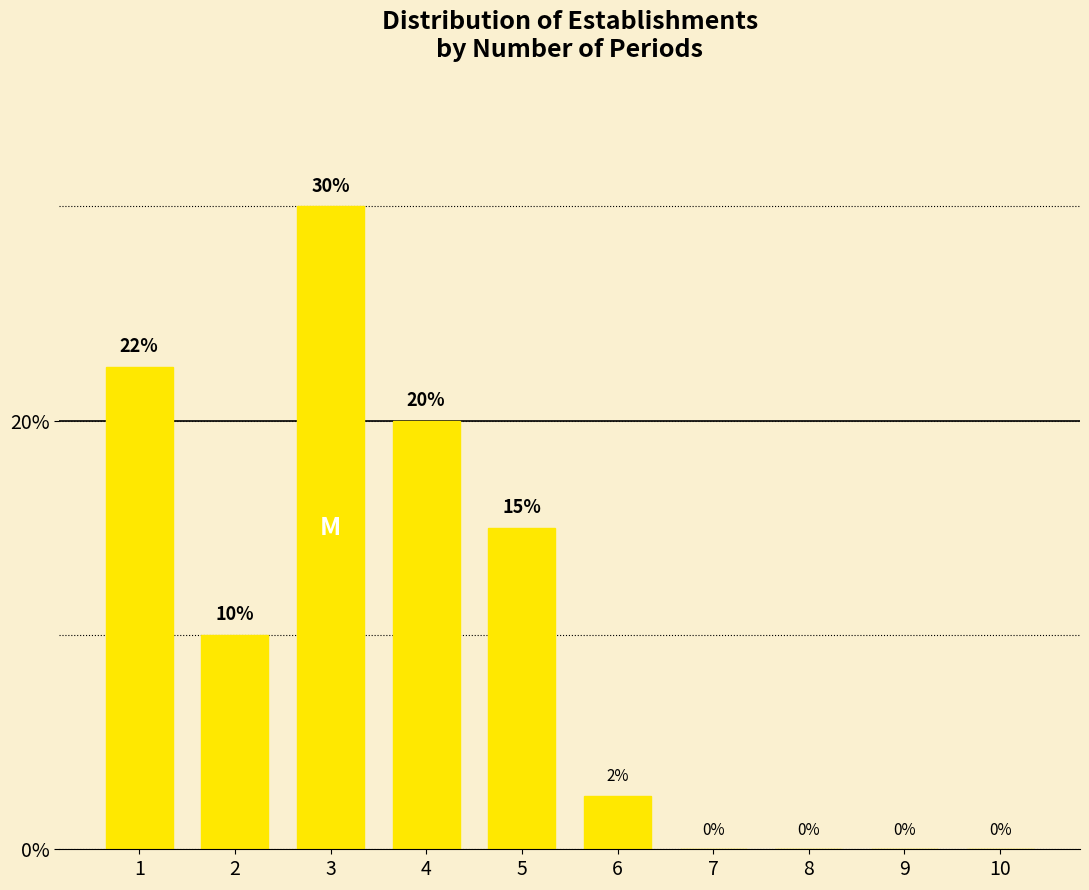

True or false: the data shows -20.4 at 8.

False